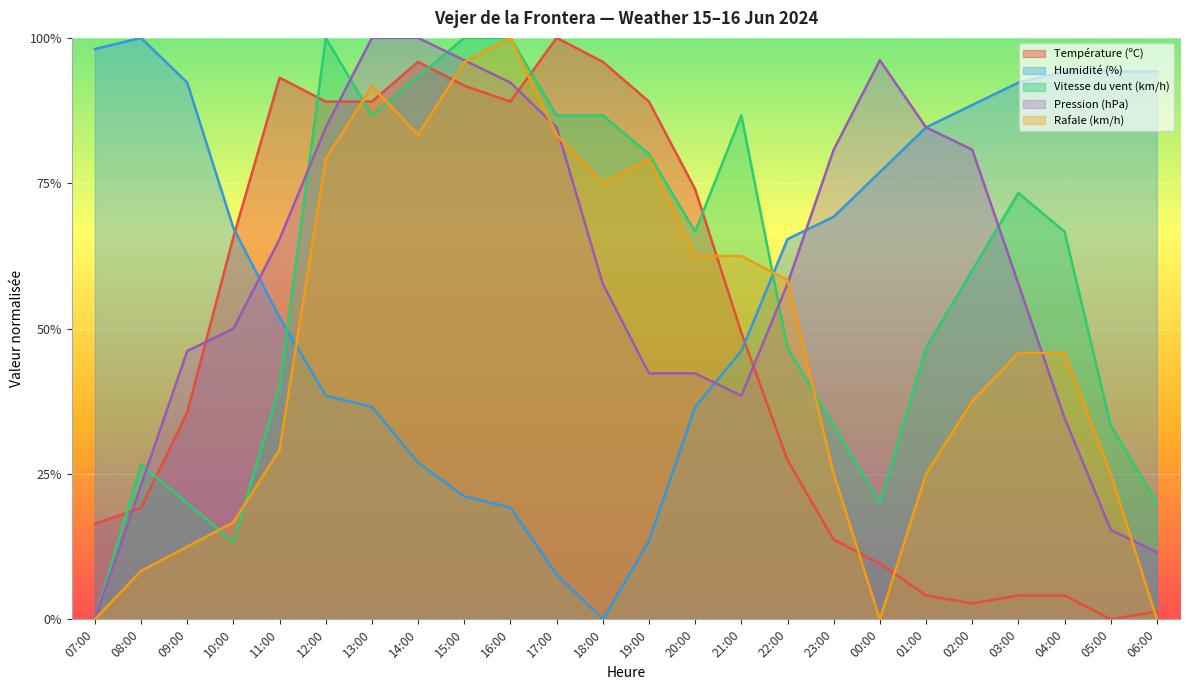

Reading left to right, what are all the values shown in this chart?

Température (ºC): 07:00=0.2	08:00=0.2	09:00=0.4	10:00=0.7	11:00=0.9	12:00=0.9	13:00=0.9	14:00=1.0	15:00=0.9	16:00=0.9	17:00=1.0	18:00=1.0	19:00=0.9	20:00=0.7	21:00=0.5	22:00=0.3	23:00=0.1	00:00=0.1	01:00=0.0	02:00=0.0	03:00=0.0	04:00=0.0	05:00=0.0	06:00=0.0
Humidité (%): 07:00=1.0	08:00=1.0	09:00=0.9	10:00=0.7	11:00=0.5	12:00=0.4	13:00=0.4	14:00=0.3	15:00=0.2	16:00=0.2	17:00=0.1	18:00=0.0	19:00=0.1	20:00=0.4	21:00=0.5	22:00=0.7	23:00=0.7	00:00=0.8	01:00=0.8	02:00=0.9	03:00=0.9	04:00=0.9	05:00=0.9	06:00=0.9
Vitesse du vent (km/h): 07:00=0.0	08:00=0.3	09:00=0.2	10:00=0.1	11:00=0.4	12:00=1.0	13:00=0.9	14:00=0.9	15:00=1.0	16:00=1.0	17:00=0.9	18:00=0.9	19:00=0.8	20:00=0.7	21:00=0.9	22:00=0.5	23:00=0.3	00:00=0.2	01:00=0.5	02:00=0.6	03:00=0.7	04:00=0.7	05:00=0.3	06:00=0.2
Pression (hPa): 07:00=0.0	08:00=0.2	09:00=0.5	10:00=0.5	11:00=0.7	12:00=0.8	13:00=1.0	14:00=1.0	15:00=1.0	16:00=0.9	17:00=0.8	18:00=0.6	19:00=0.4	20:00=0.4	21:00=0.4	22:00=0.6	23:00=0.8	00:00=1.0	01:00=0.8	02:00=0.8	03:00=0.6	04:00=0.3	05:00=0.2	06:00=0.1
Rafale (km/h): 07:00=0.0	08:00=0.1	09:00=0.1	10:00=0.2	11:00=0.3	12:00=0.8	13:00=0.9	14:00=0.8	15:00=1.0	16:00=1.0	17:00=0.8	18:00=0.8	19:00=0.8	20:00=0.6	21:00=0.6	22:00=0.6	23:00=0.2	00:00=0.0	01:00=0.2	02:00=0.4	03:00=0.5	04:00=0.5	05:00=0.2	06:00=0.0